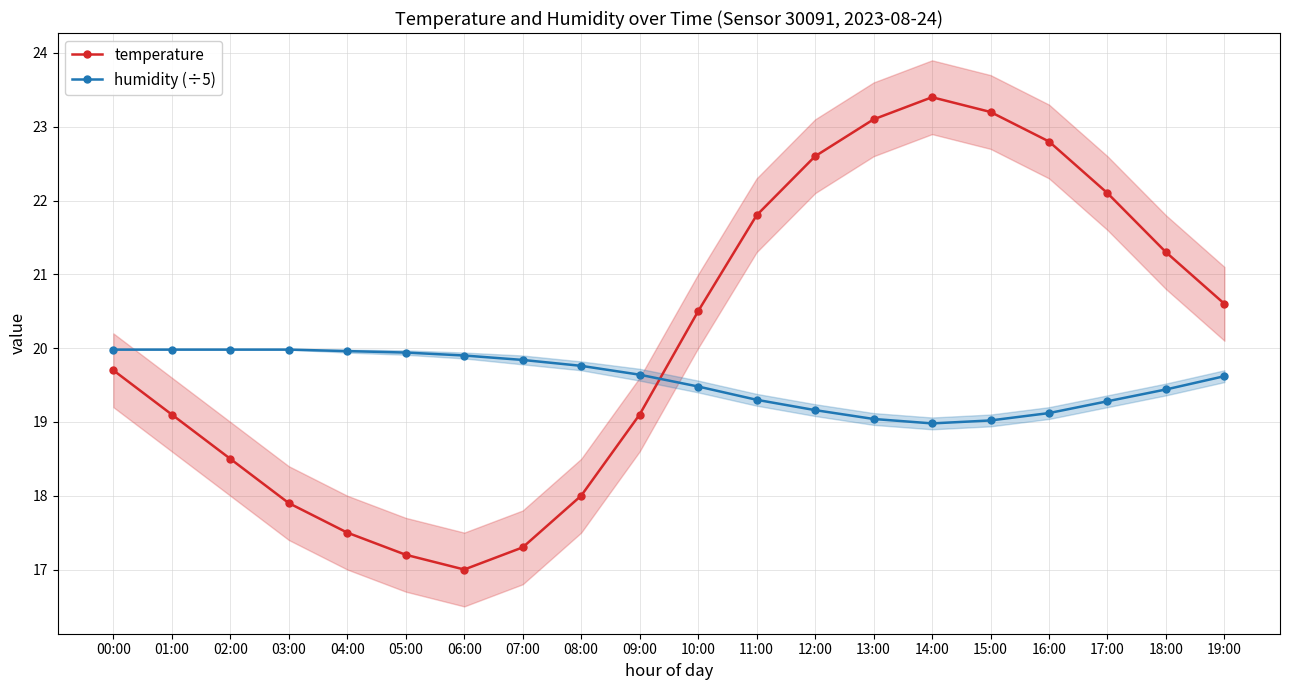

Reading right to left, list all the values displayed in this chart.

temperature: 19:00=20.6	18:00=21.3	17:00=22.1	16:00=22.8	15:00=23.2	14:00=23.4	13:00=23.1	12:00=22.6	11:00=21.8	10:00=20.5	09:00=19.1	08:00=18.0	07:00=17.3	06:00=17.0	05:00=17.2	04:00=17.5	03:00=17.9	02:00=18.5	01:00=19.1	00:00=19.7
humidity (÷5): 19:00=19.6	18:00=19.4	17:00=19.3	16:00=19.1	15:00=19.0	14:00=19.0	13:00=19.0	12:00=19.2	11:00=19.3	10:00=19.5	09:00=19.6	08:00=19.8	07:00=19.8	06:00=19.9	05:00=19.9	04:00=20.0	03:00=20.0	02:00=20.0	01:00=20.0	00:00=20.0